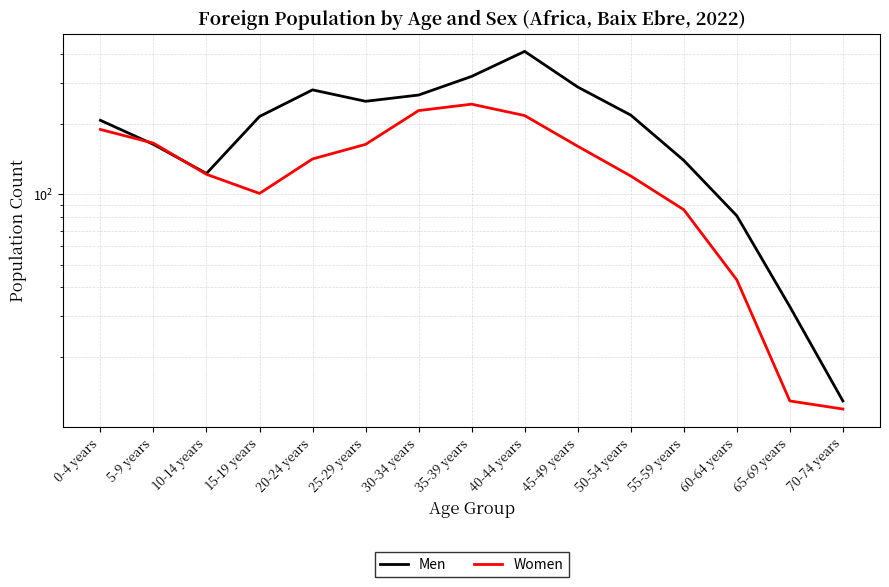

True or false: Women and Men intersect in this chart.

True